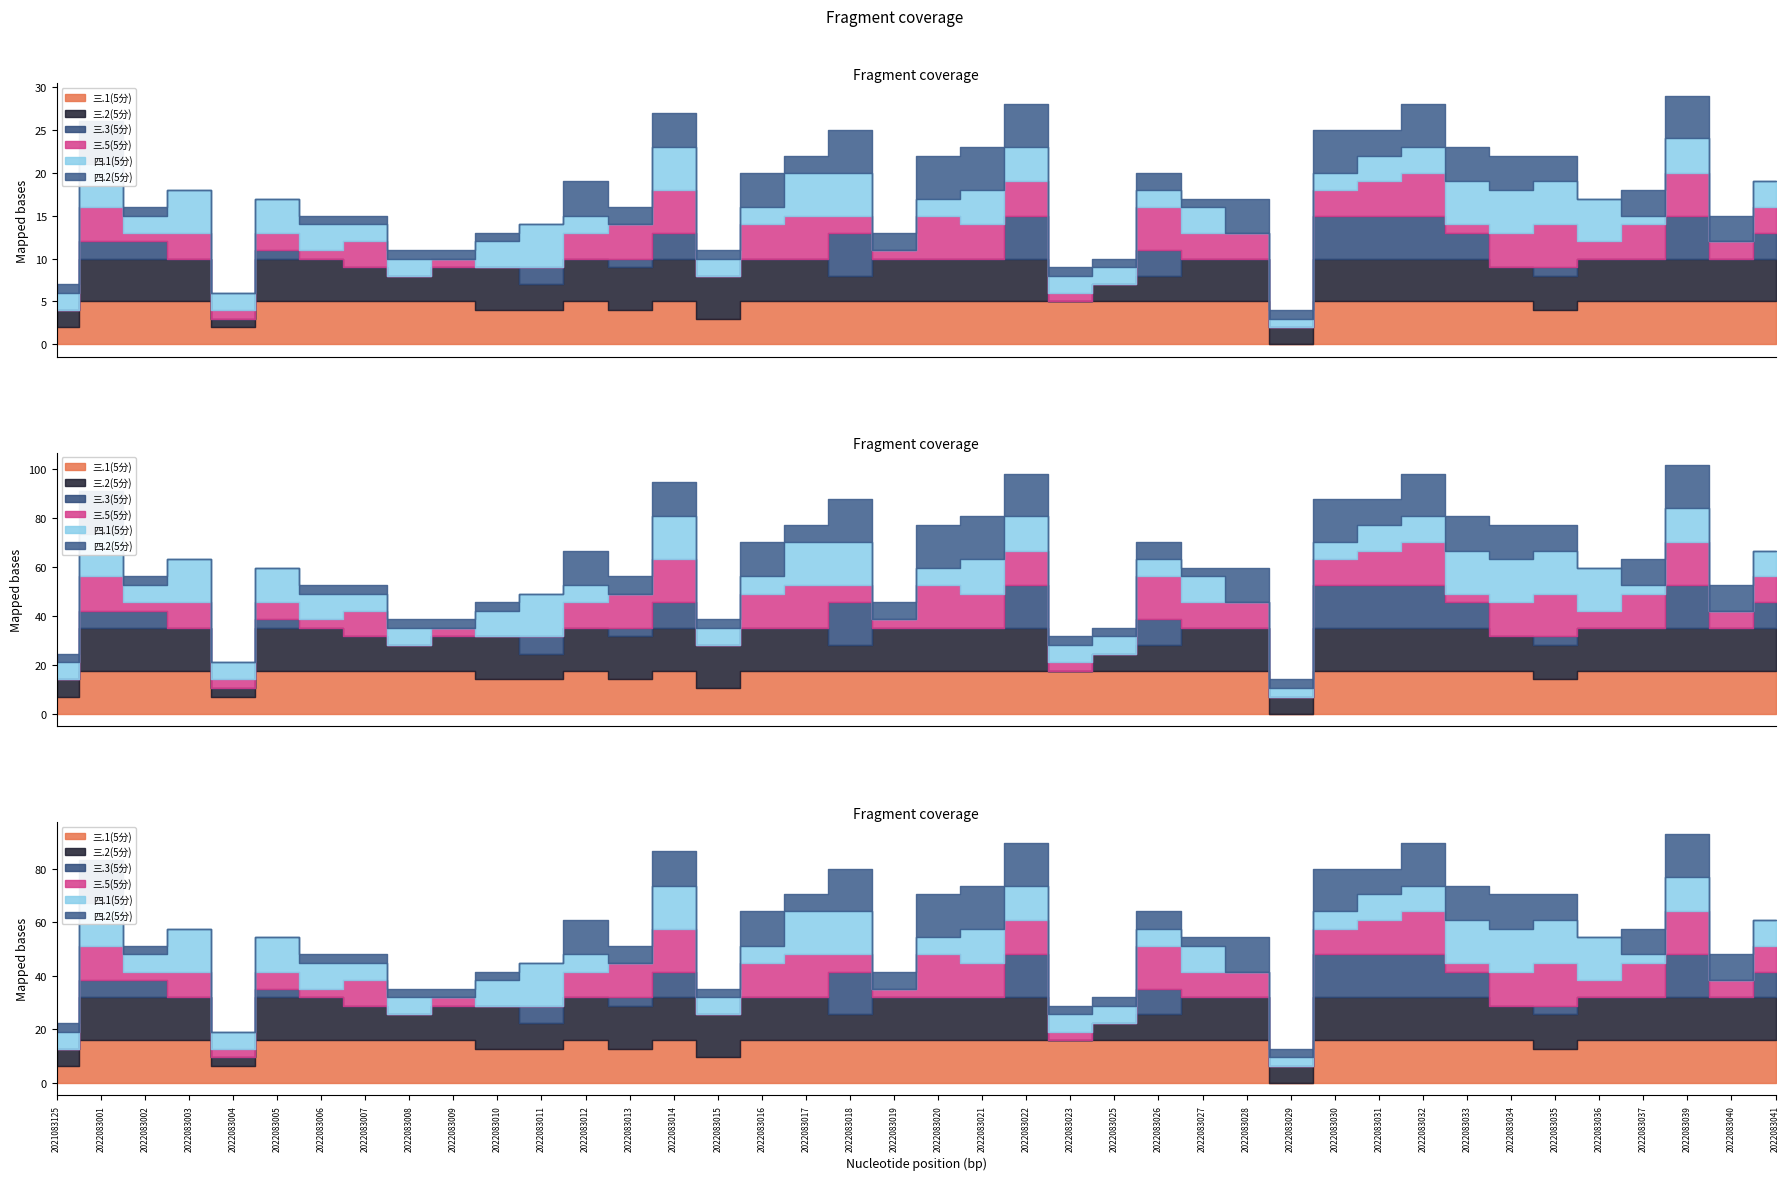

At which category is the sum across all series the highest?

2022083039